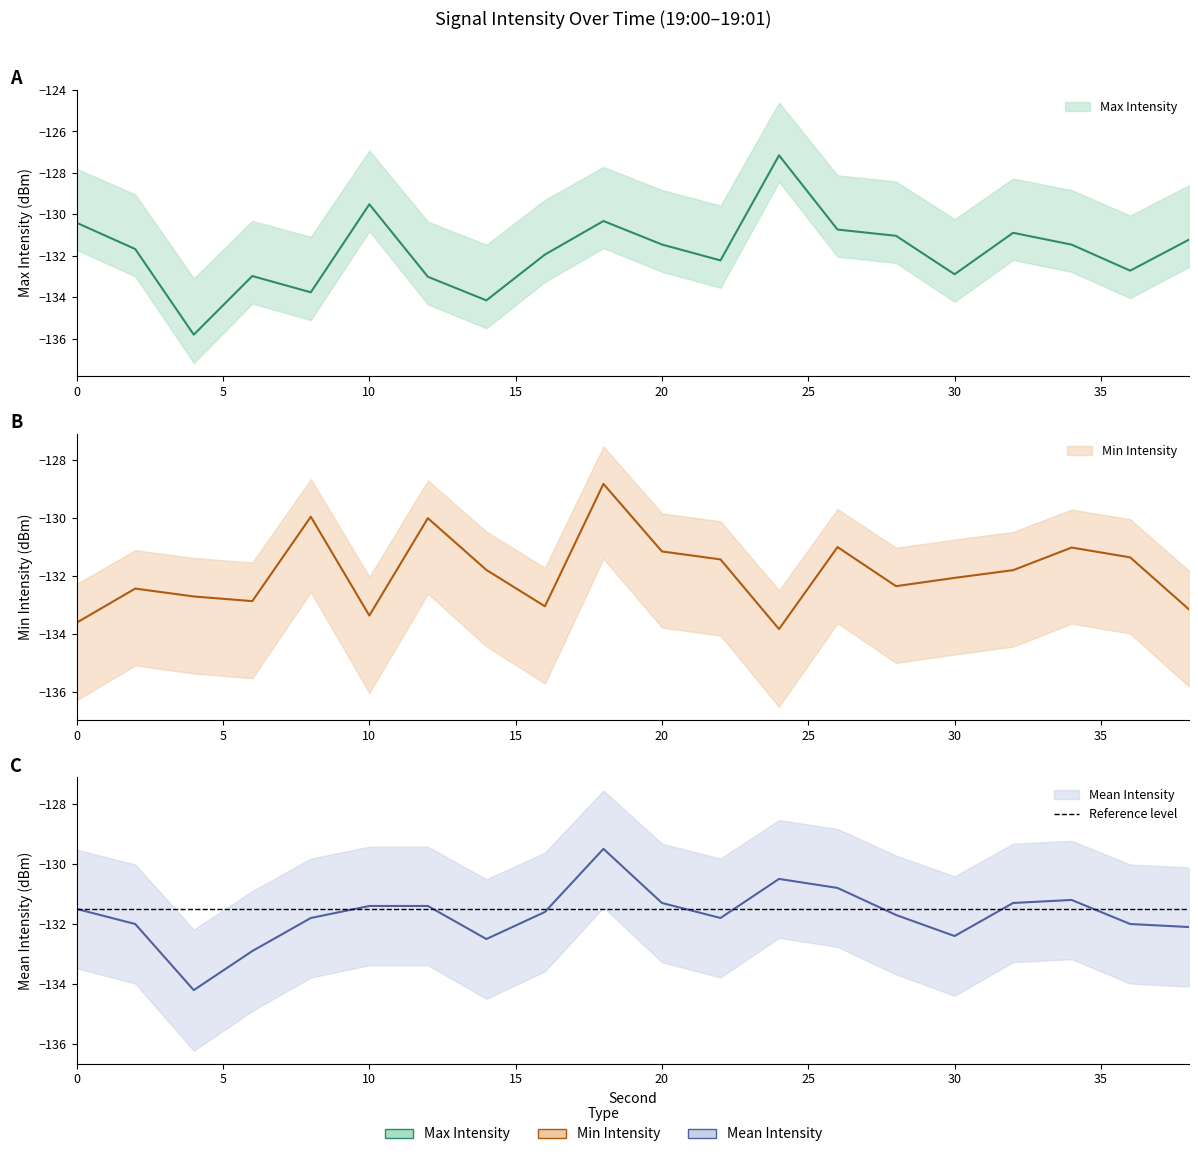

True or false: Min Intensity has a value of -226.6 at 6.

False